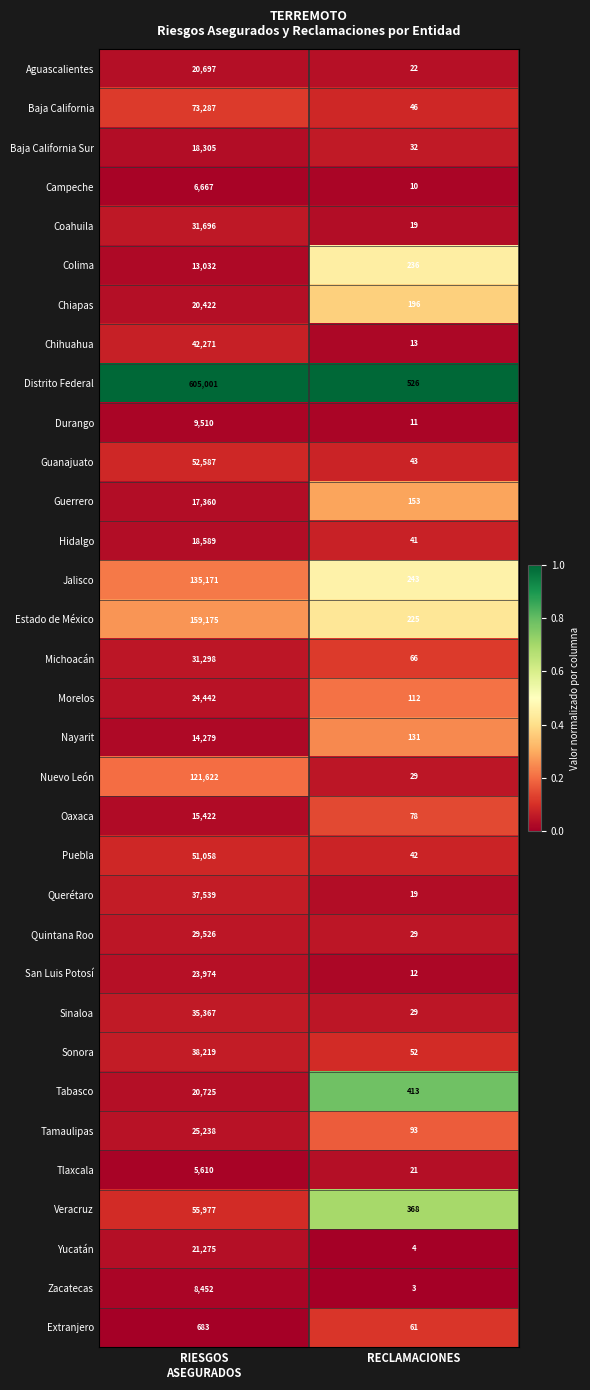

Between RIESGOS
ASEGURADOS and RECLAMACIONES, which series saw the biggest shift?

Distrito Federal